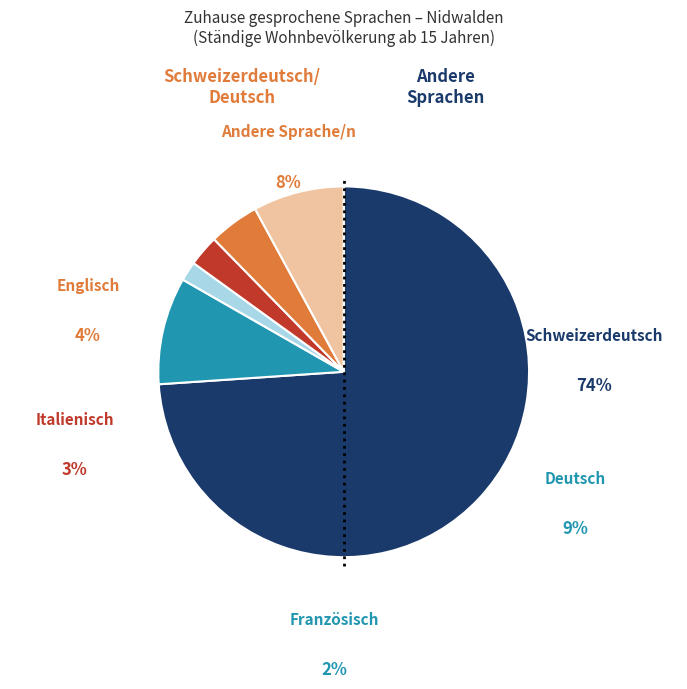

How many slices are in this pie chart?

6